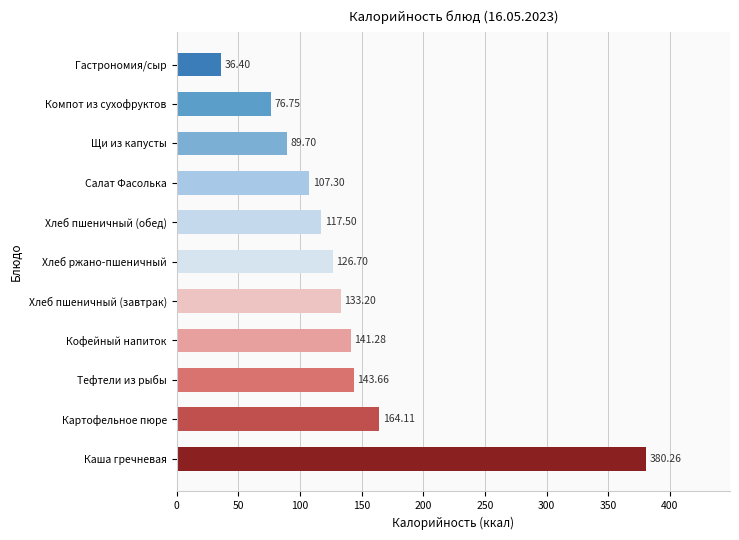

At which label is the value closest to 208?

Картофельное пюре